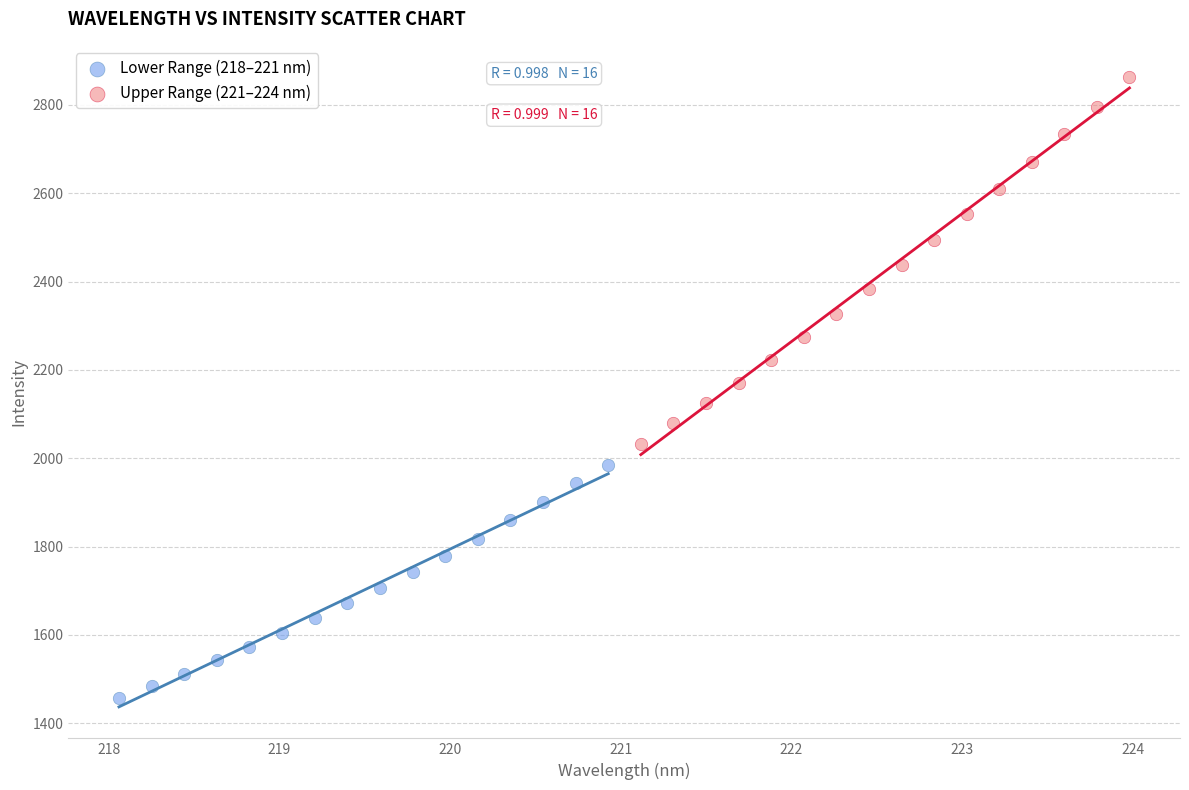

Which series has the widest spread of Y values?

Upper Range (221–224 nm)